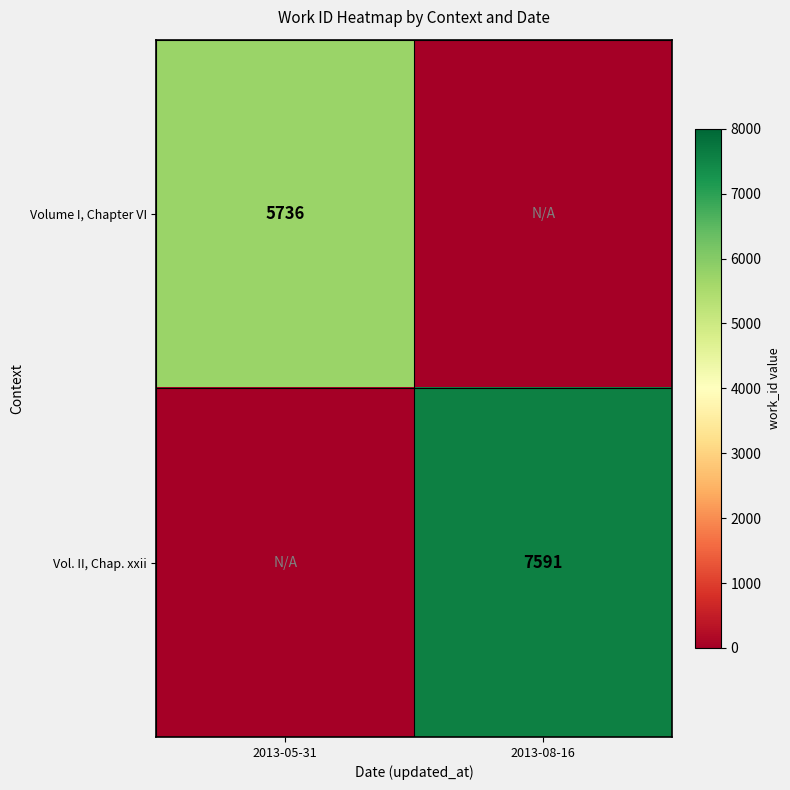

The Volume I, Chapter VI series shows 7751 at 2013-05-31. True or false?

False